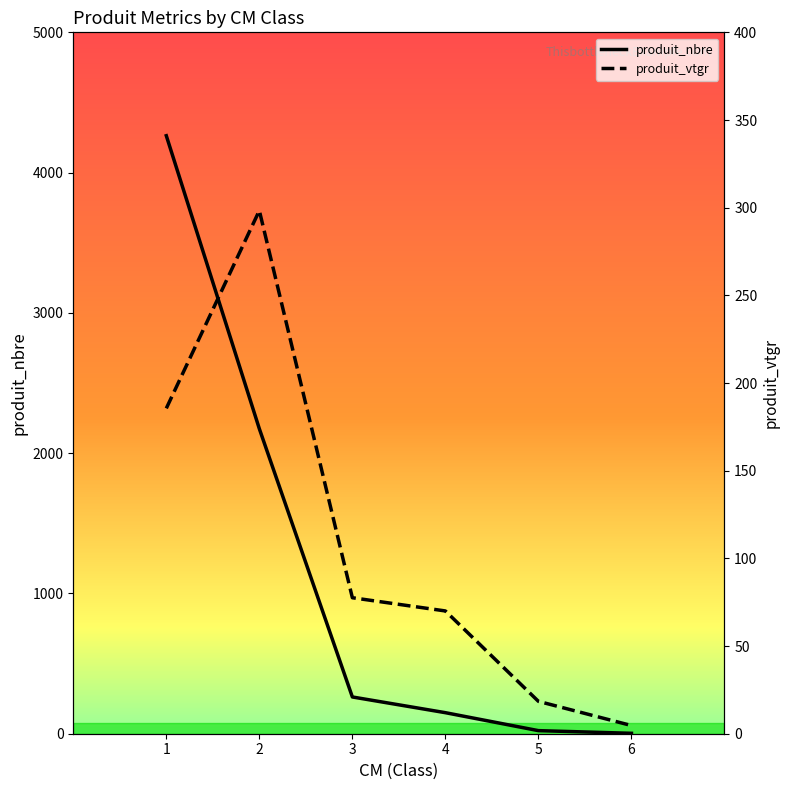

Where is produit_vtgr nearest to the value 151?

1